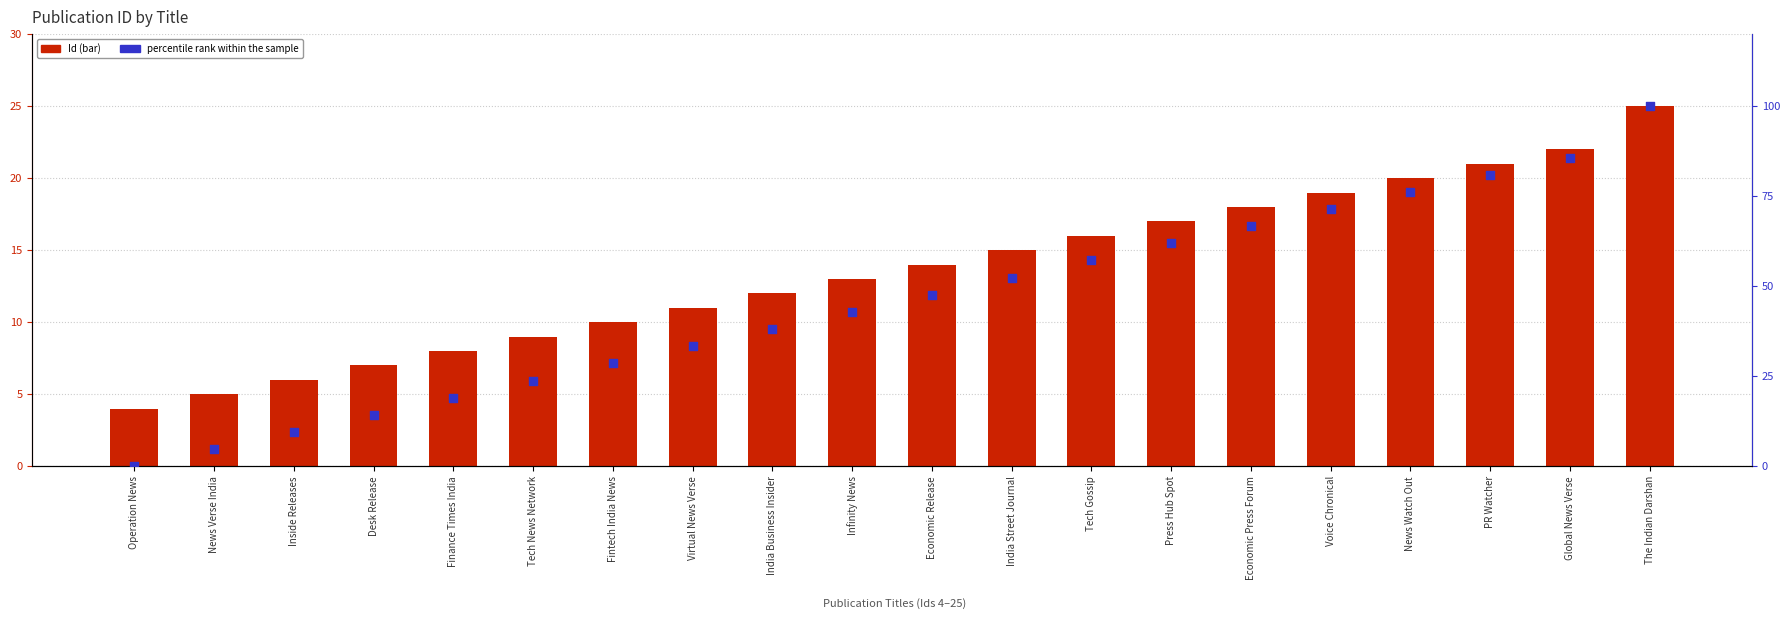

Which series has the largest total across all categories?

percentile rank within the sample